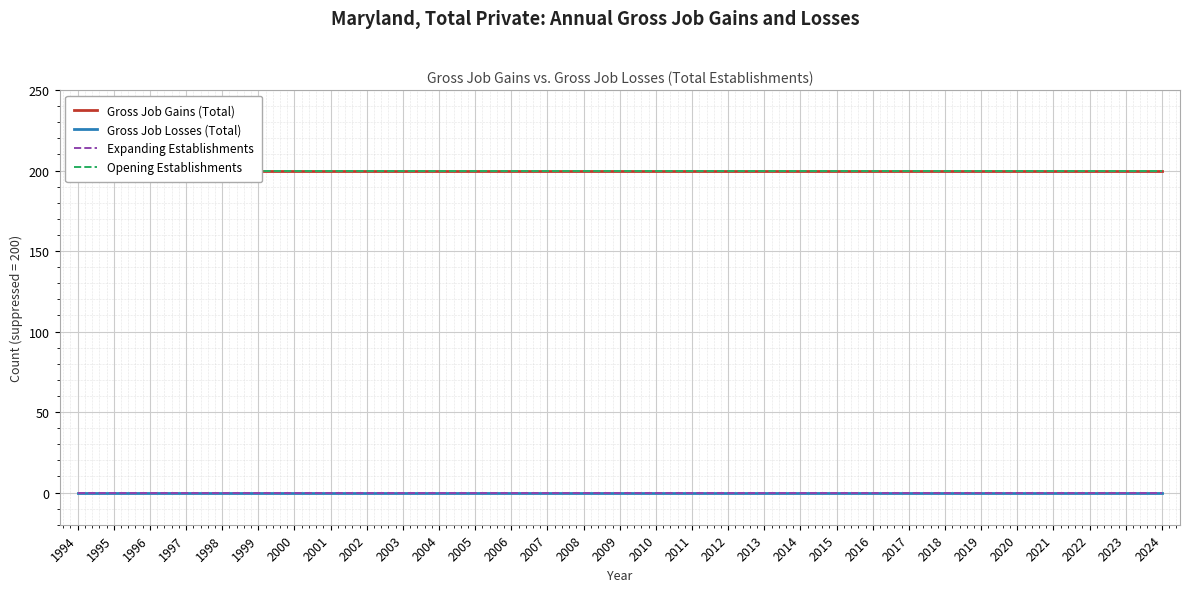

Reading right to left, list all the values displayed in this chart.

Gross Job Gains (Total): 200	200	200	200	200	200	200	200	200	200	200	200	200	200	200	200	200	200	200	200	200	200	200	200	200	200	200	200	200	200	200
Gross Job Losses (Total): 0	0	0	0	0	0	0	0	0	0	0	0	0	0	0	0	0	0	0	0	0	0	0	0	0	0	0	0	0	0	0
Expanding Establishments: 0	0	0	0	0	0	0	0	0	0	0	0	0	0	0	0	0	0	0	0	0	0	0	0	0	0	0	0	0	0	0
Opening Establishments: 200	200	200	200	200	200	200	200	200	200	200	200	200	200	200	200	200	200	200	200	200	200	200	200	200	200	200	200	200	200	200